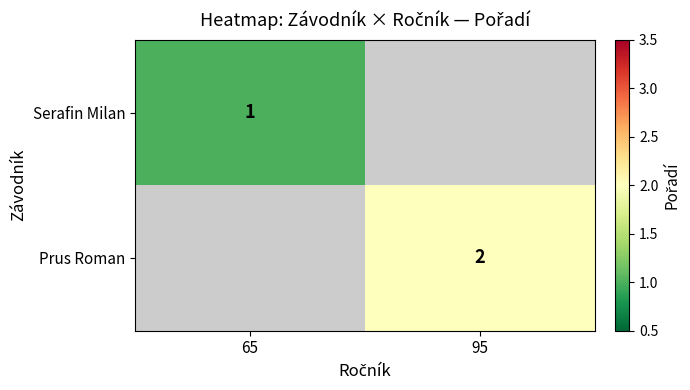

True or false: Prus Roman has a value of 2 at 95.

True